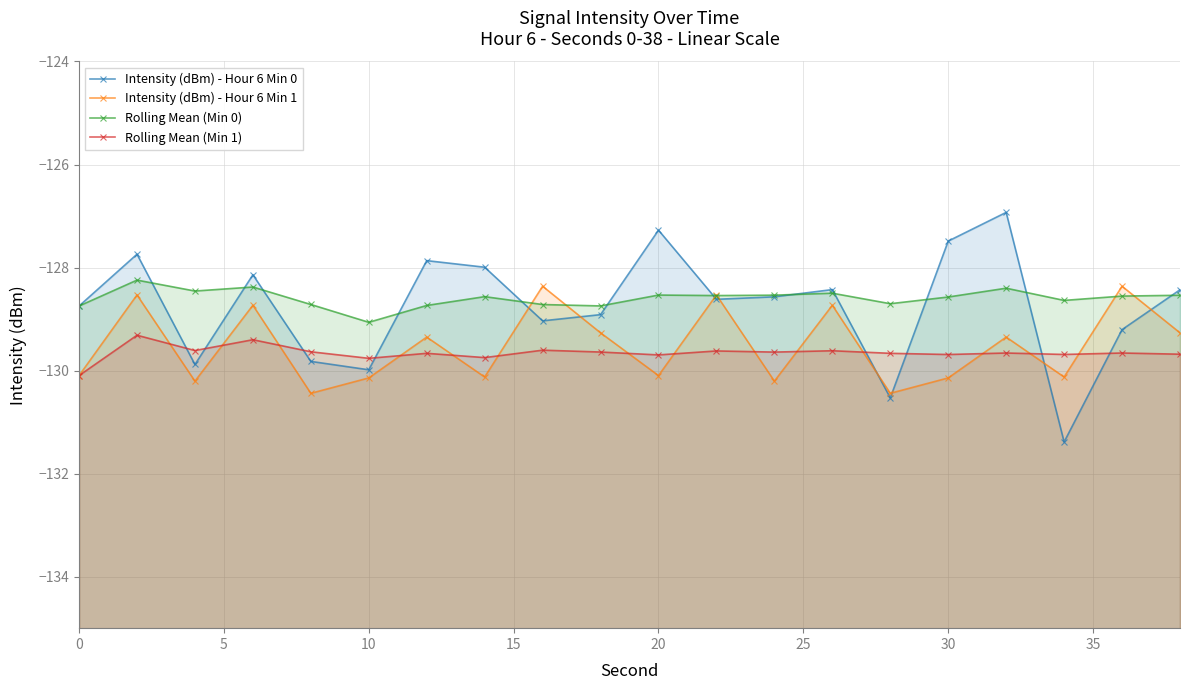

What is the difference between the maximum and minimum values in the Rolling Mean (Min 1) series?

0.8